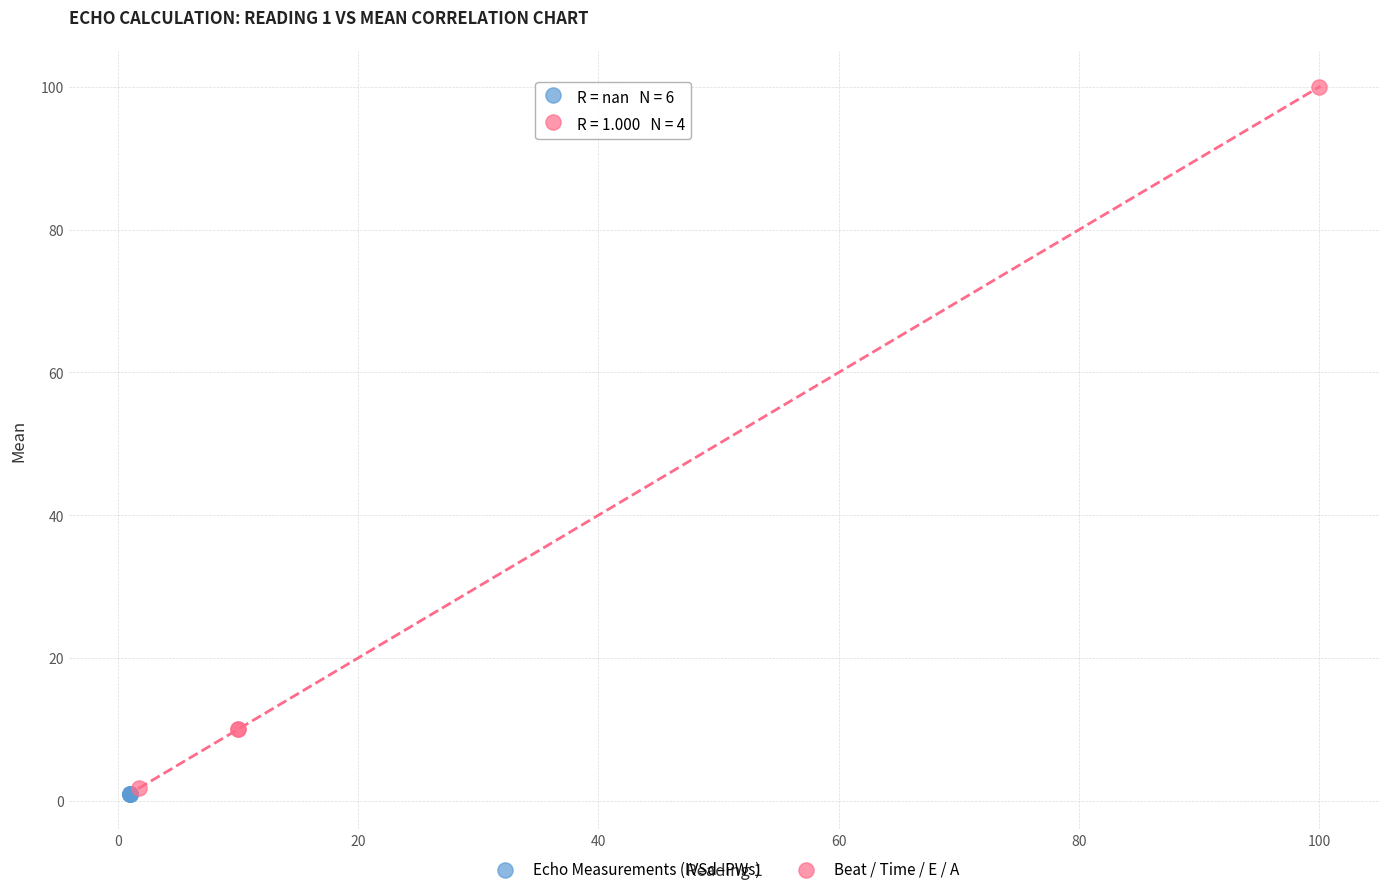

Which series reaches the maximum Y coordinate?

Beat / Time / E / A